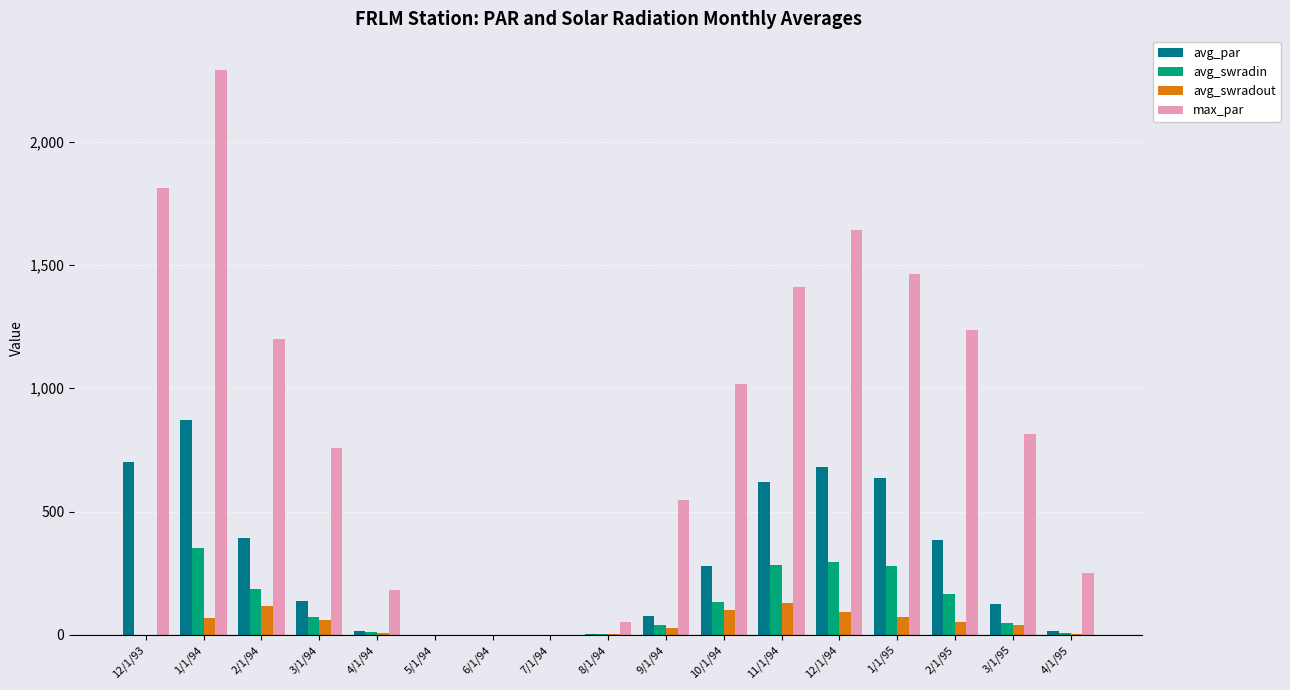

At which category is the sum across all series the highest?

1/1/94